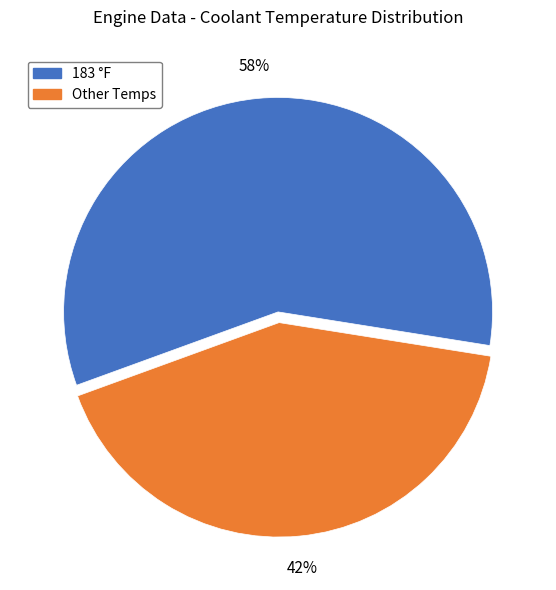

How many slices are in this pie chart?

2